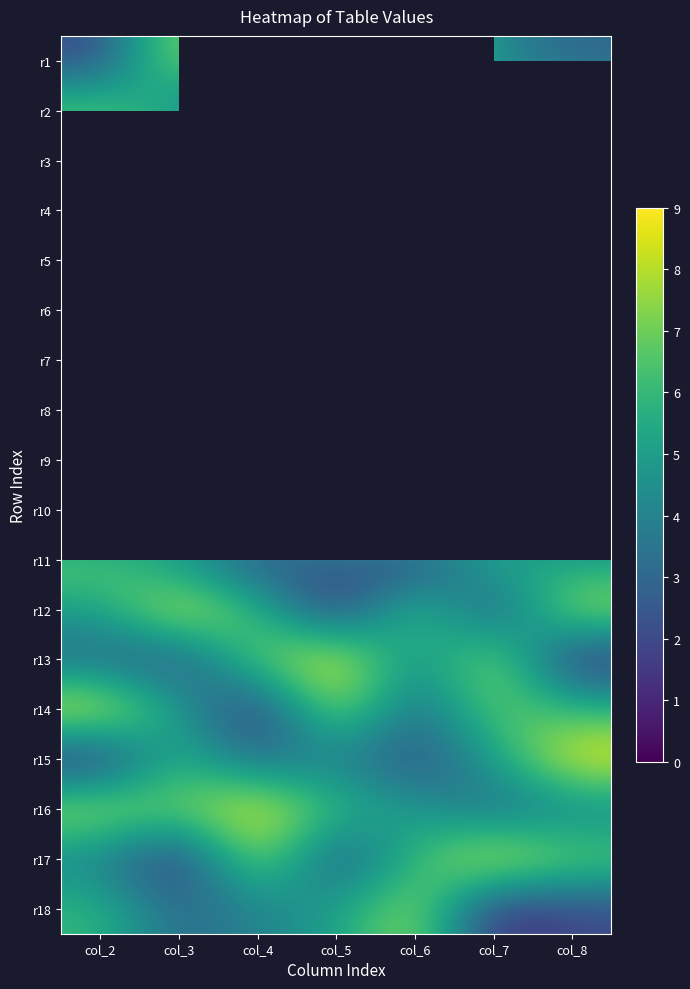

Which series has the largest total across all categories?

r16